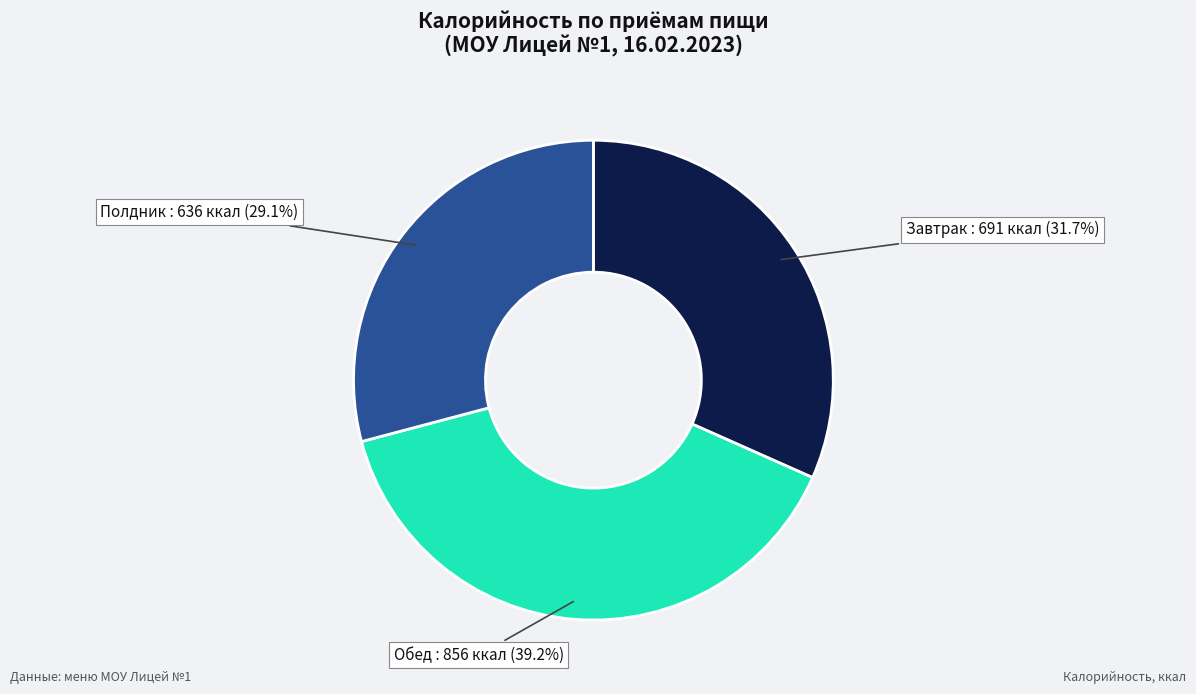

Does any single category account for the majority?

No